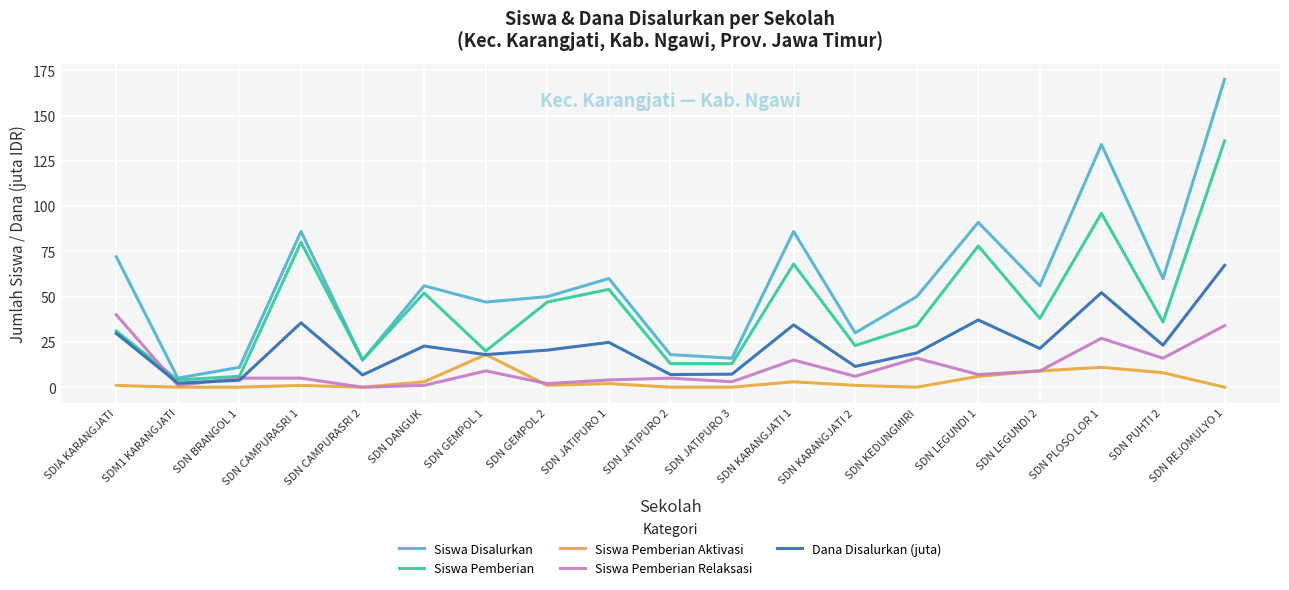

Count the number of categories in the chart.

19